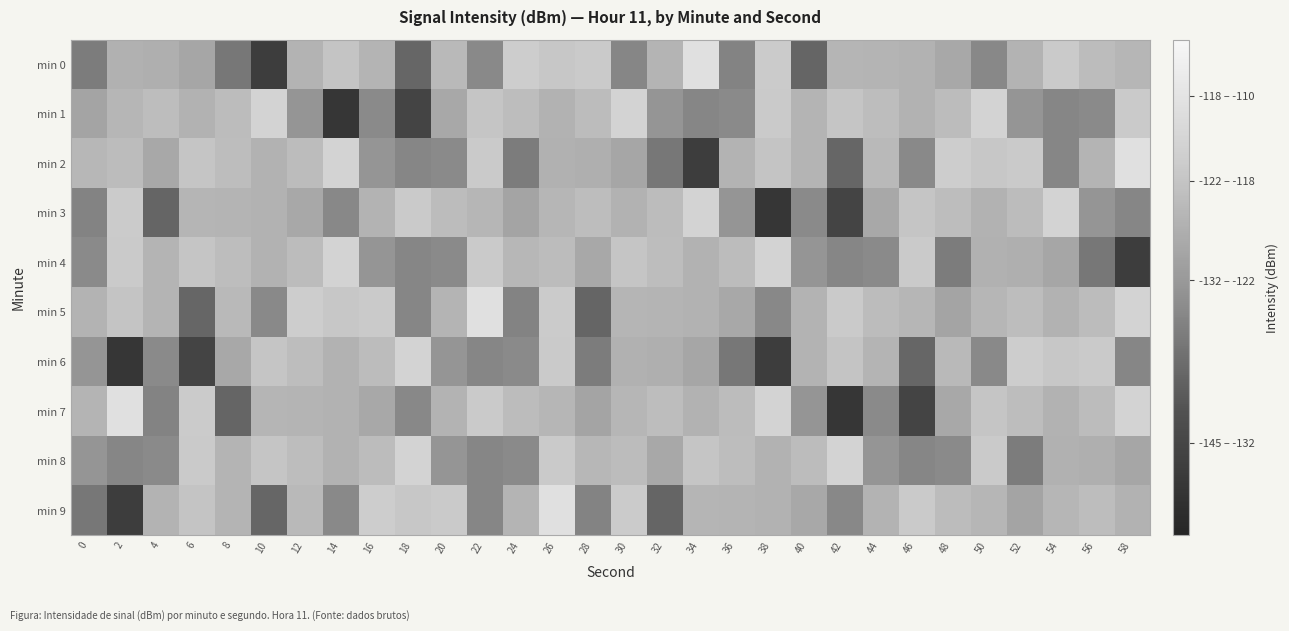

Which series changed the most between 2 and 38?

min 3